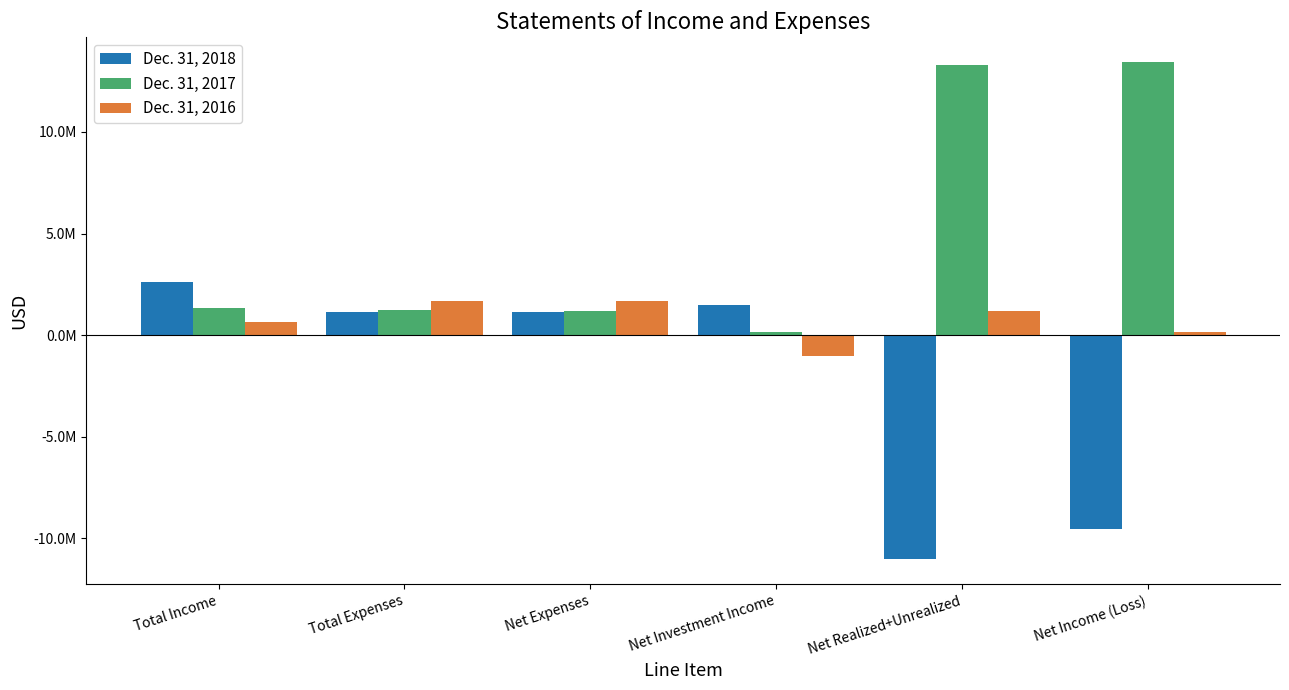

Does the chart contain stacked bars?

No